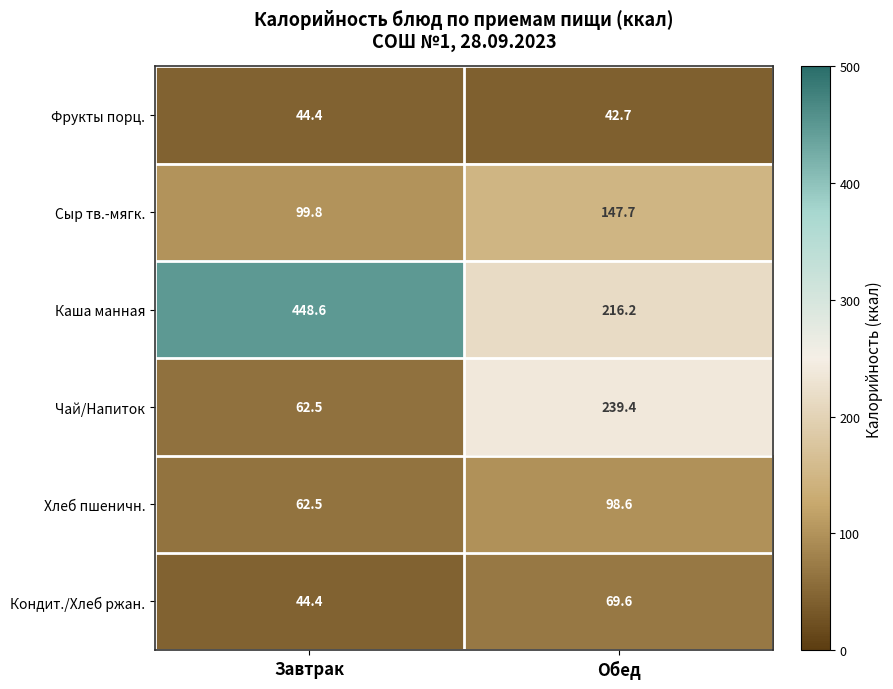

What is the difference between the maximum and minimum values in the Хлеб пшеничн. series?

36.1